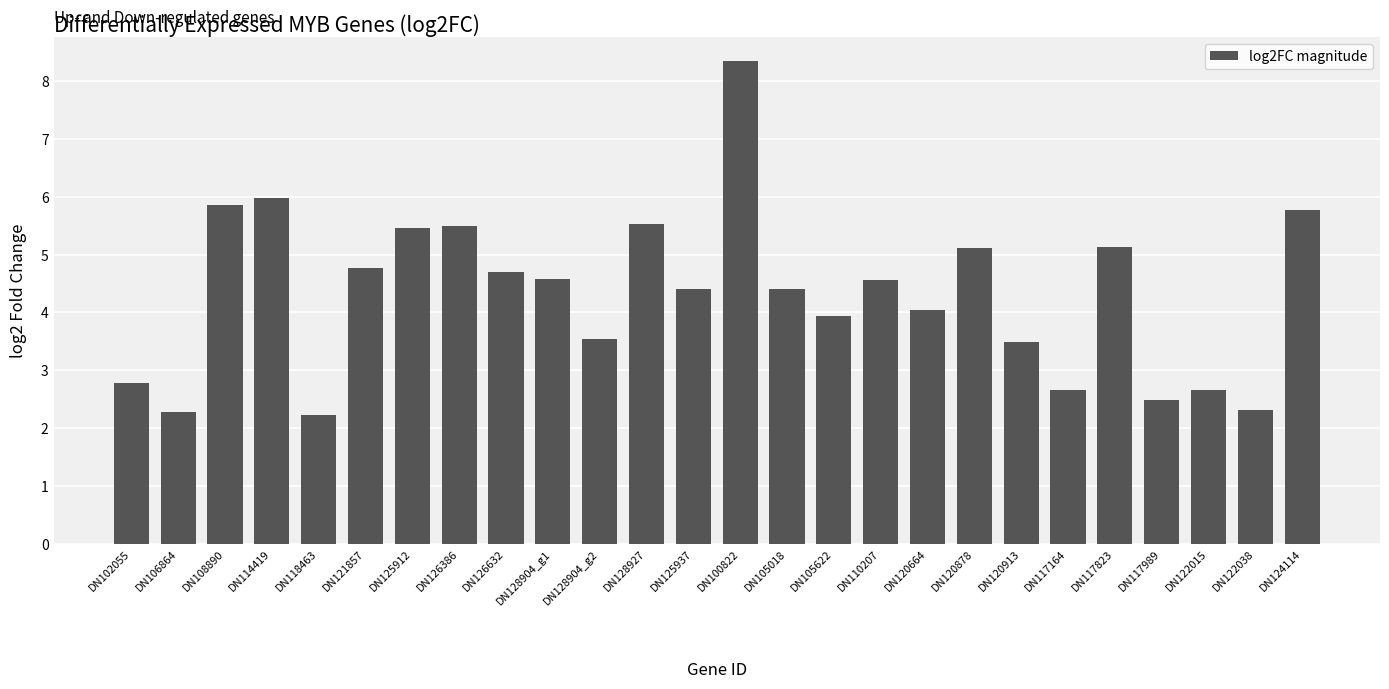

What is the minimum value shown in the chart?

2.2